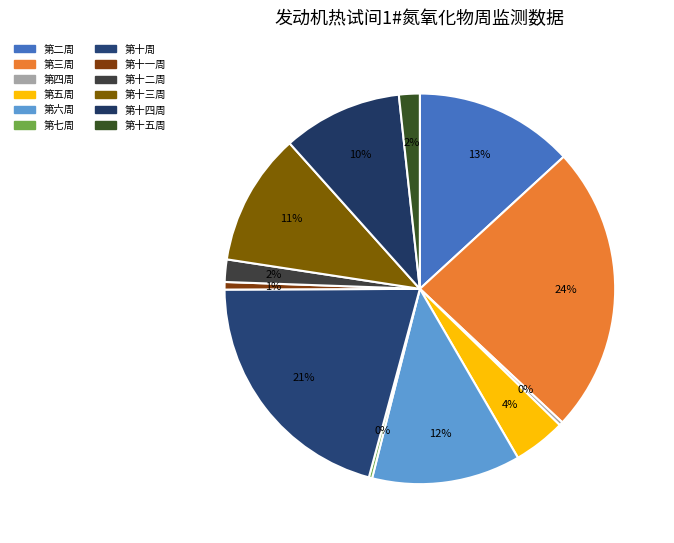

To the nearest percent, what portion does 第三周 represent?

24%